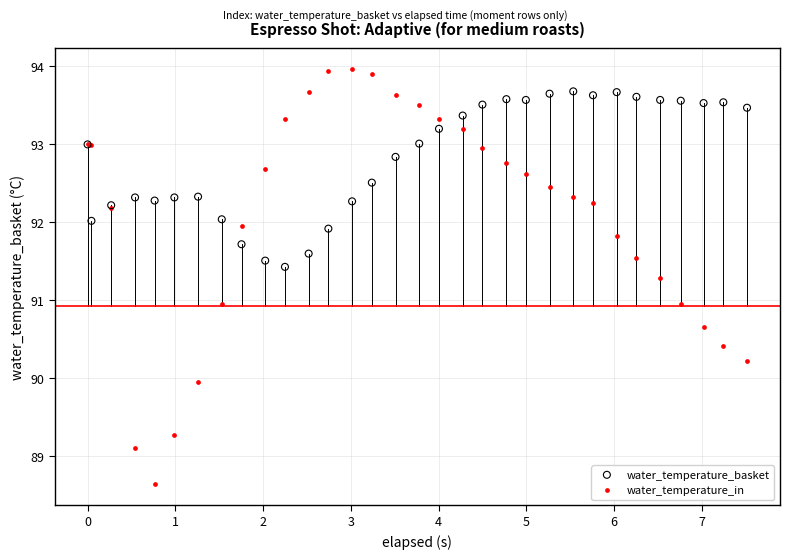

Which series reaches the minimum Y coordinate?

water_temperature_in